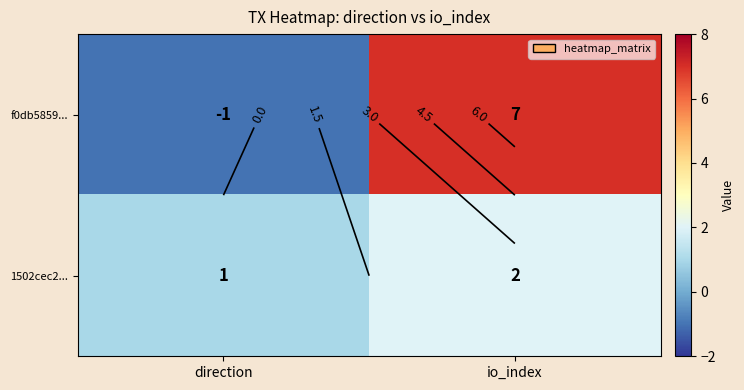

Between direction and io_index, which series saw the biggest shift?

f0db5859...